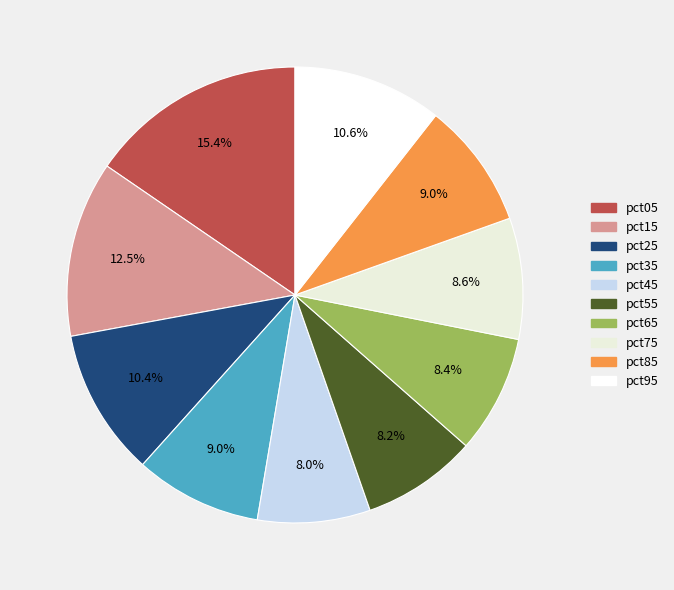

Is it true that pct55 is 18% of the pie?

False